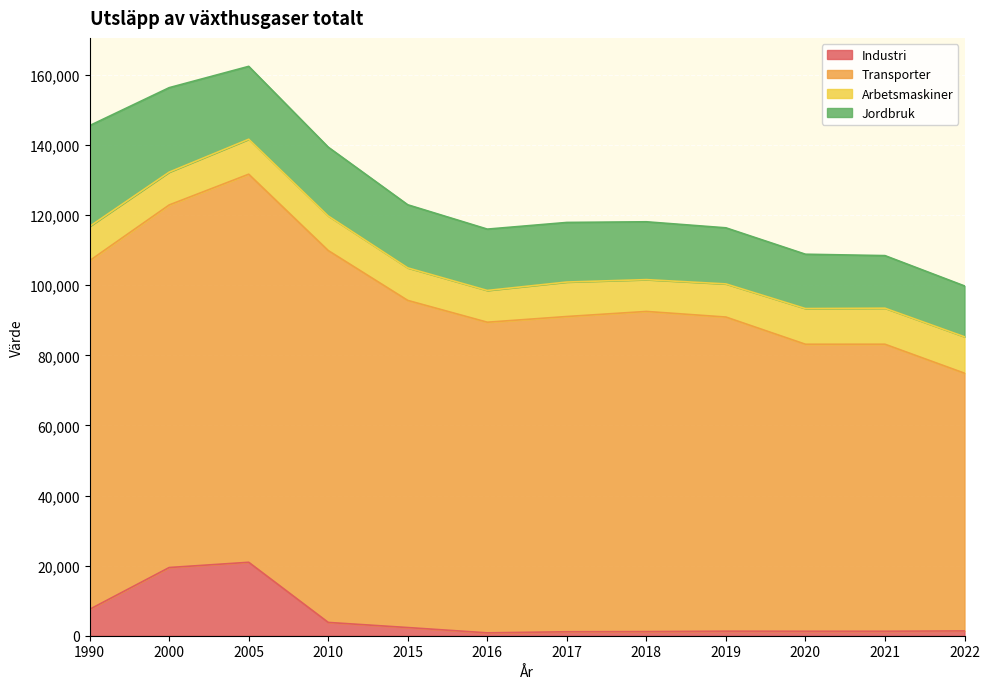

Where is the first local minimum for Transporter?

2016